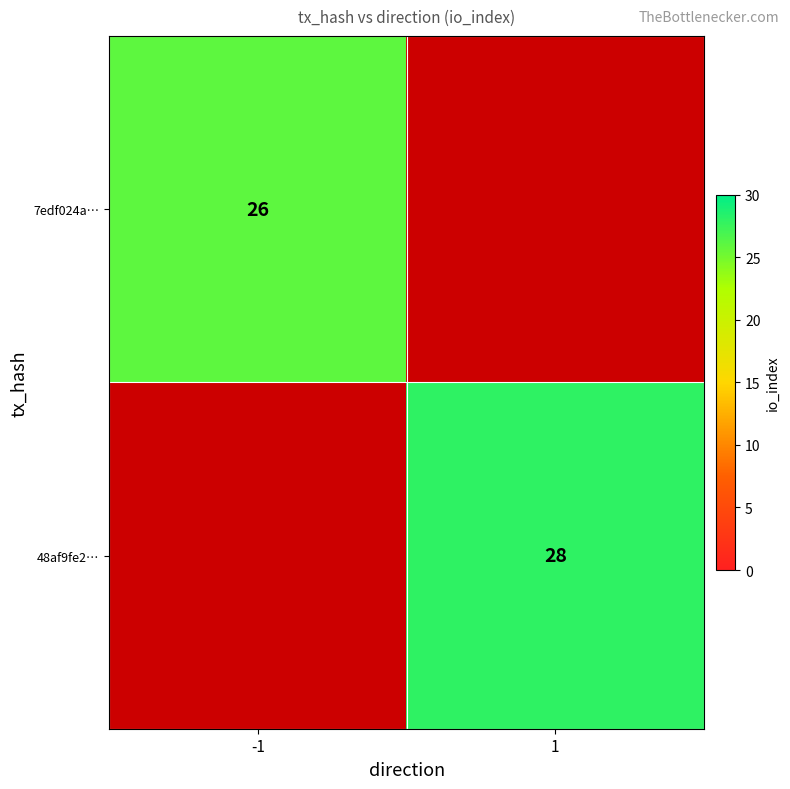

The 7edf024a… series shows 39 at -1. True or false?

False